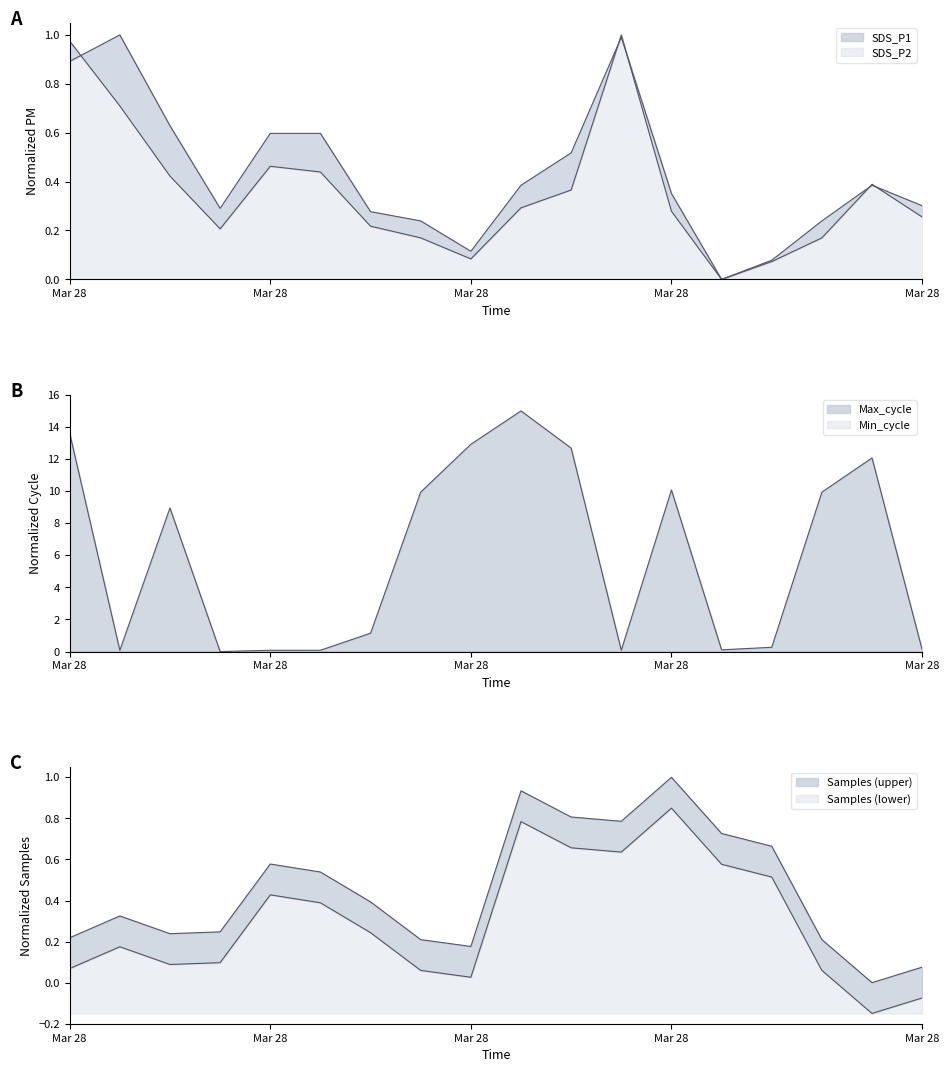

Where is the first local maximum for SDS_P2?

00:14